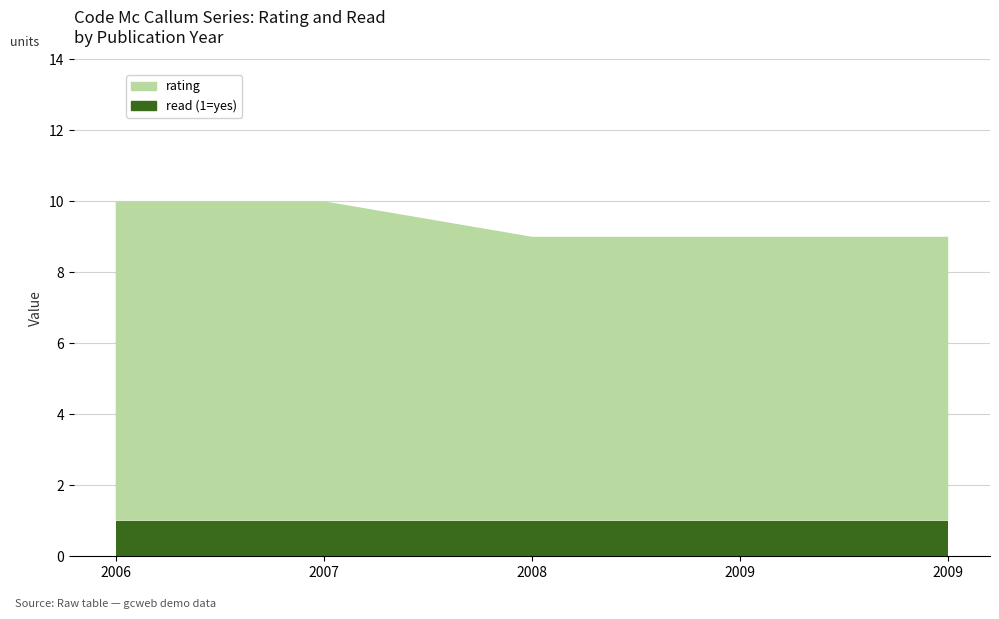

Reading left to right, list all the values displayed in this chart.

rating: 2006=9	2007=9	2008=8	2009=8	2009=8
read: 2006=1	2007=1	2008=1	2009=1	2009=1